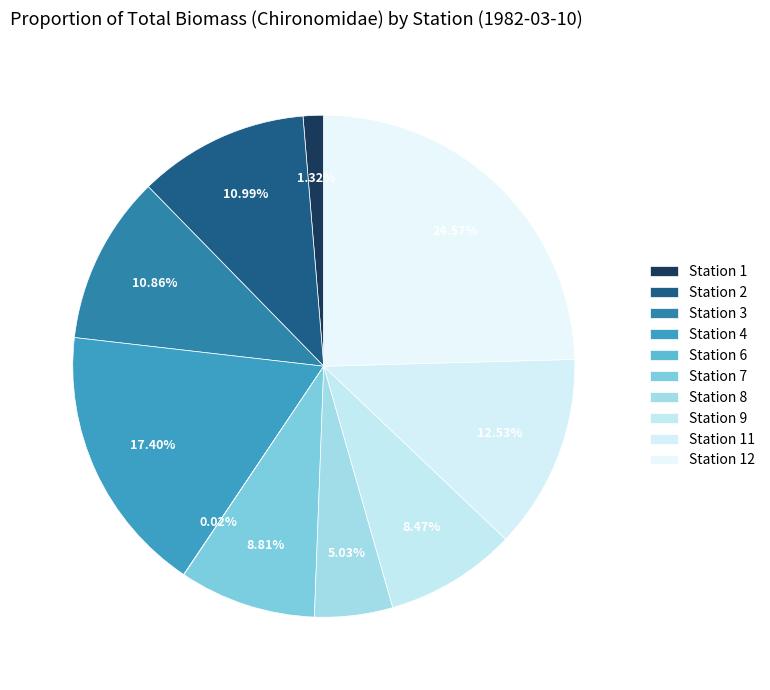

To the nearest percent, what portion does Station 11 represent?

13%